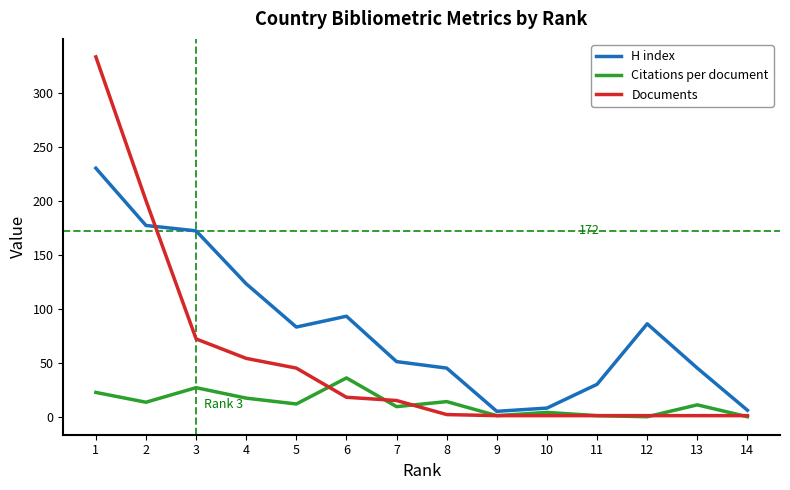

Which series has the largest total across all categories?

H index